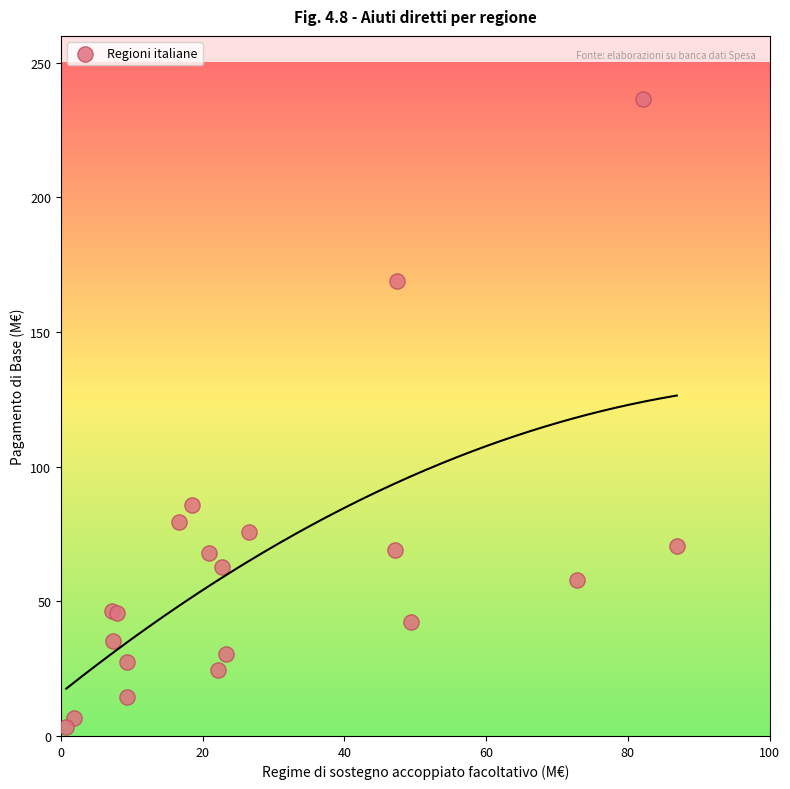

What Y value in the scatter plot is closest to 119?

85.9